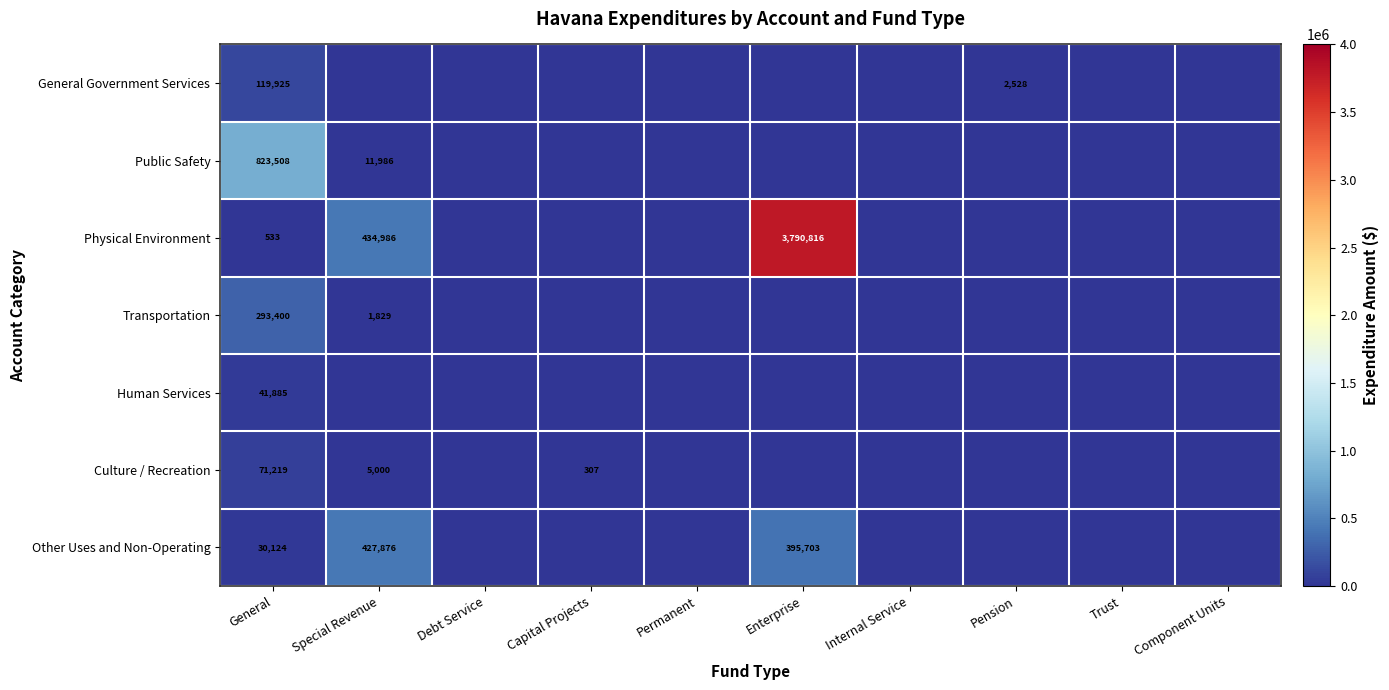

The value of Transportation at Special Revenue is 1829. True or false?

True